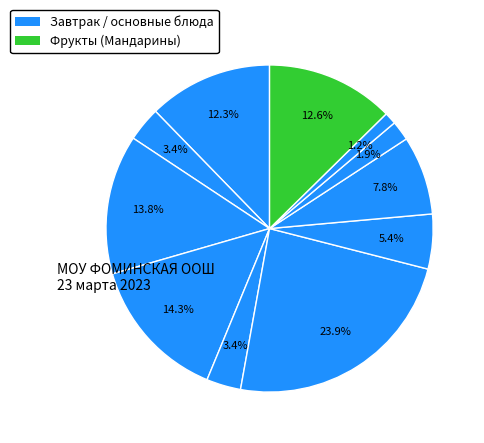

How many segments does this pie chart have?

11